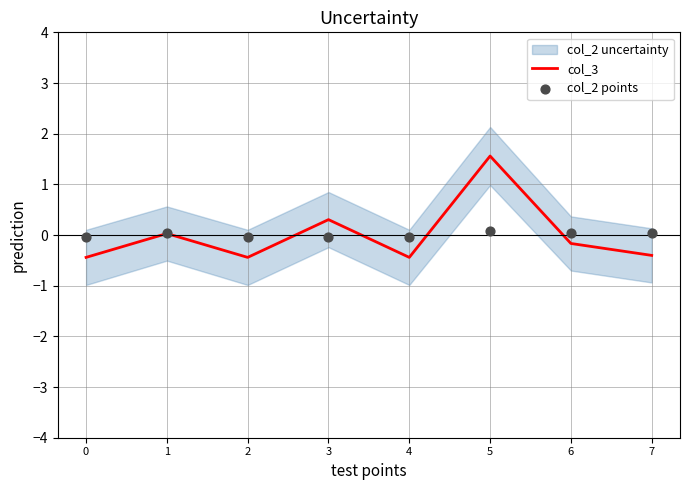

Is the value of col_2 points at 5 greater than the value of col_3 at 4?

Yes